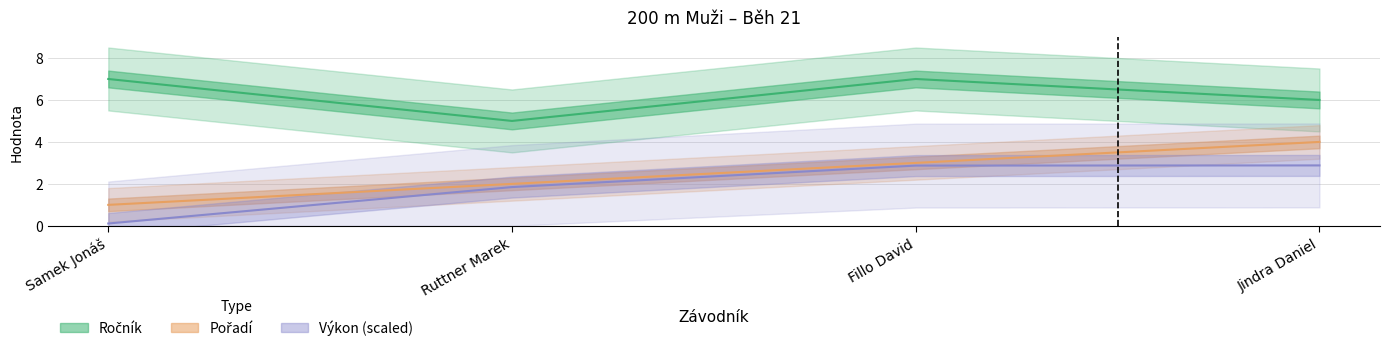

Which label corresponds to the smallest value in the chart?

Samek Jonáš